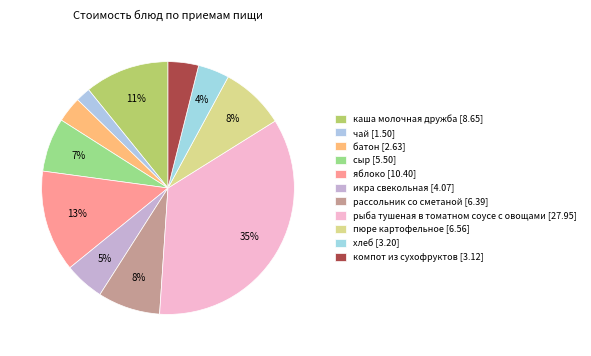

The рассольник со сметаной slice represents 14% of the pie. True or false?

False